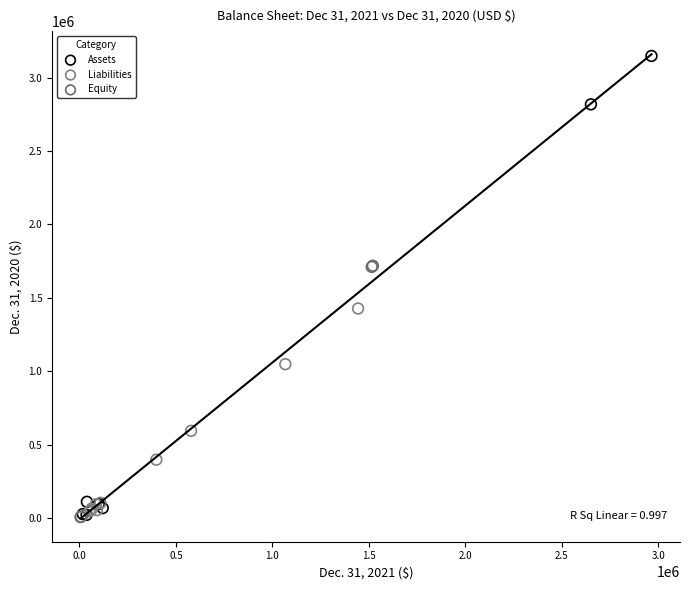

What are all the series names shown in the legend?

Assets, Liabilities, Equity